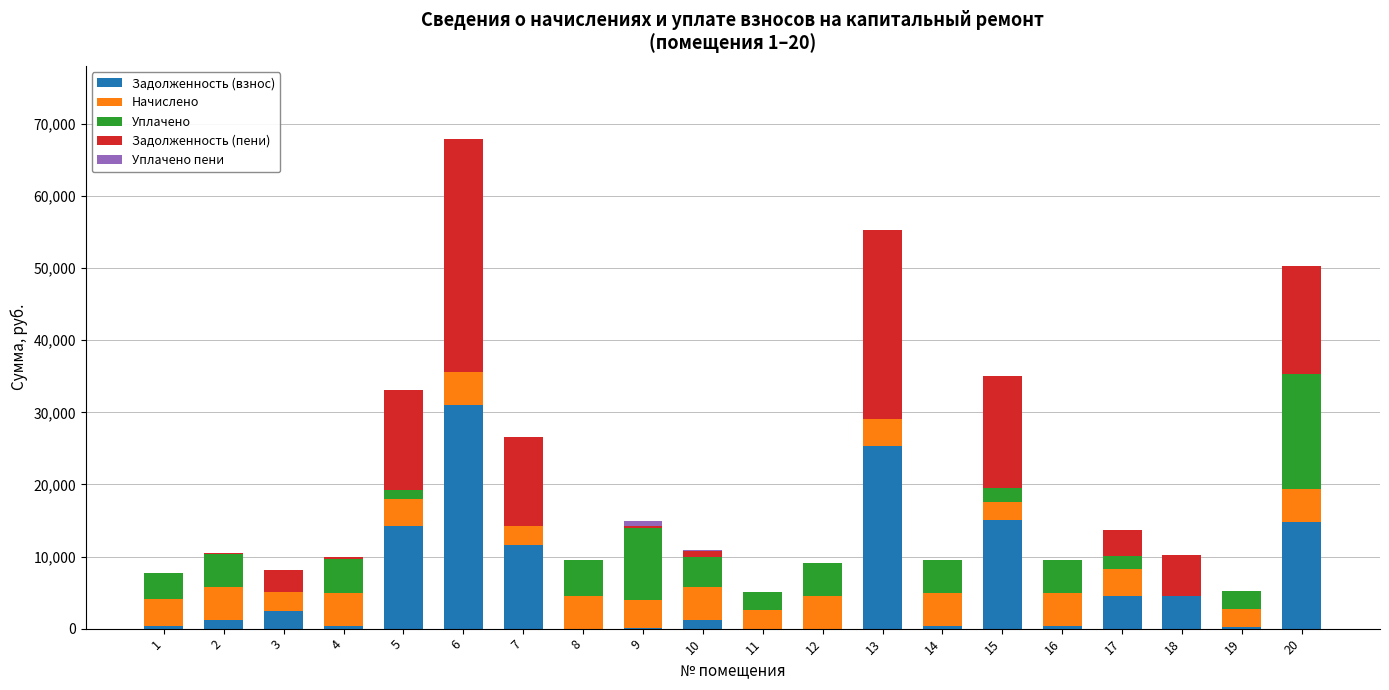

At which category is the sum across all series the highest?

6